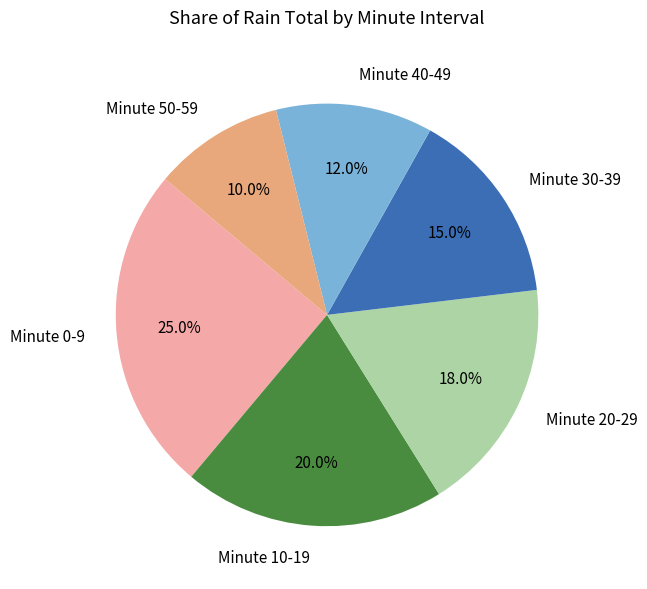

Rank the categories by value from lowest to highest.

Minute 50-59, Minute 40-49, Minute 30-39, Minute 20-29, Minute 10-19, Minute 0-9